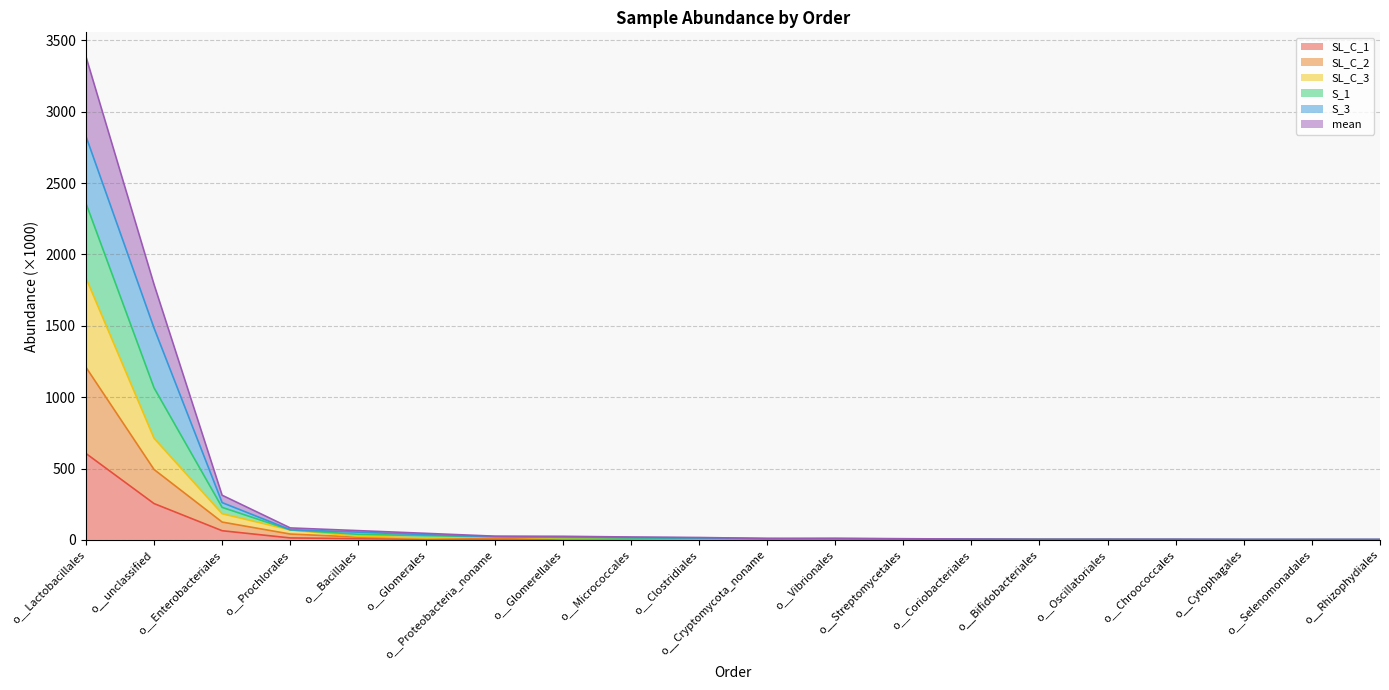

True or false: SL_C_3 has a value of 10.9 at o__Cryptomycota_noname.

False